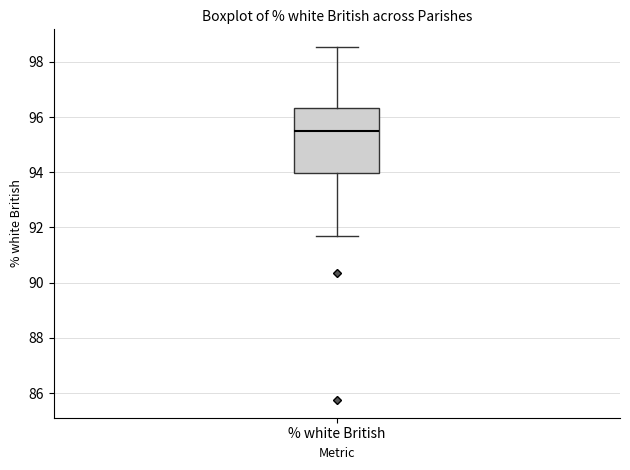

Read this box plot against the y-axis: the position of the median line, the range covered by the box, and the ends of both whiskers. The values are not printed on the chart, so give them approximately, as read against the axis.

median 95.6, box 94.0 to 96.4, whiskers 91.8 to 98.6